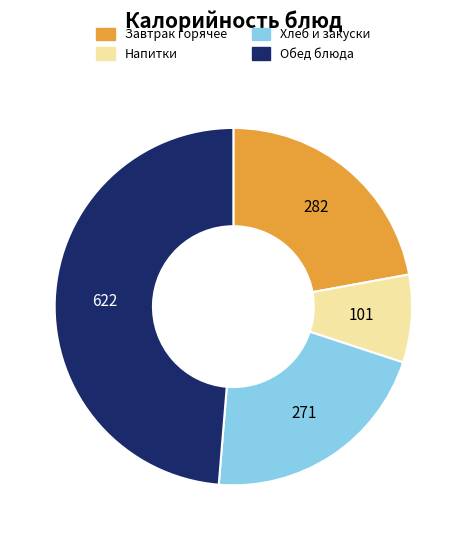

Is there any slice that represents more than half of the pie?

No